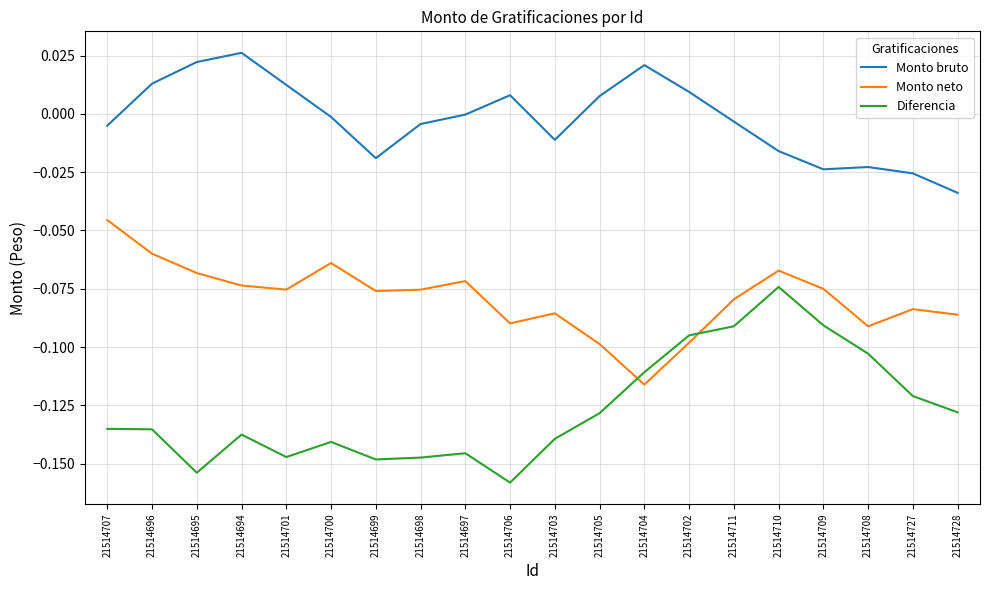

What are all the series names shown in the legend?

Monto bruto, Monto neto, Diferencia